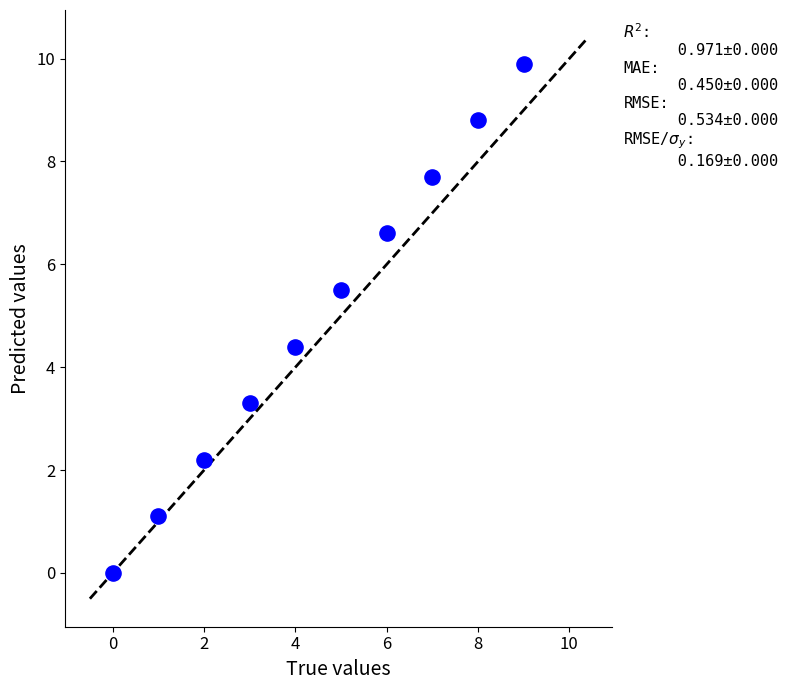

What is the average Y value?

5.0